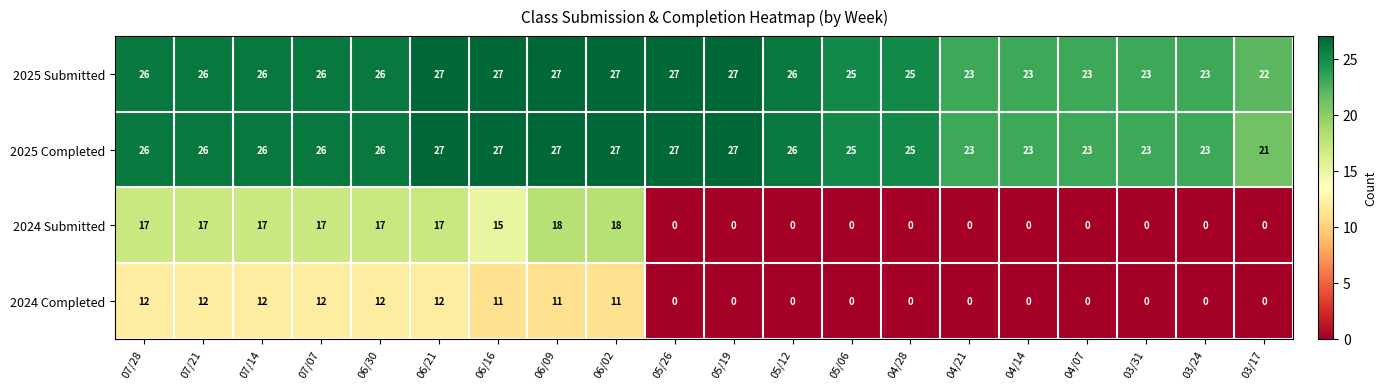

What is the spread (max minus min) of values at 06/09?

16